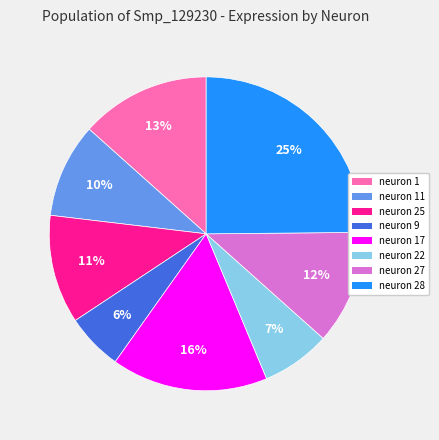

Do neuron 22 and neuron 11 together represent more than half of the pie?

No